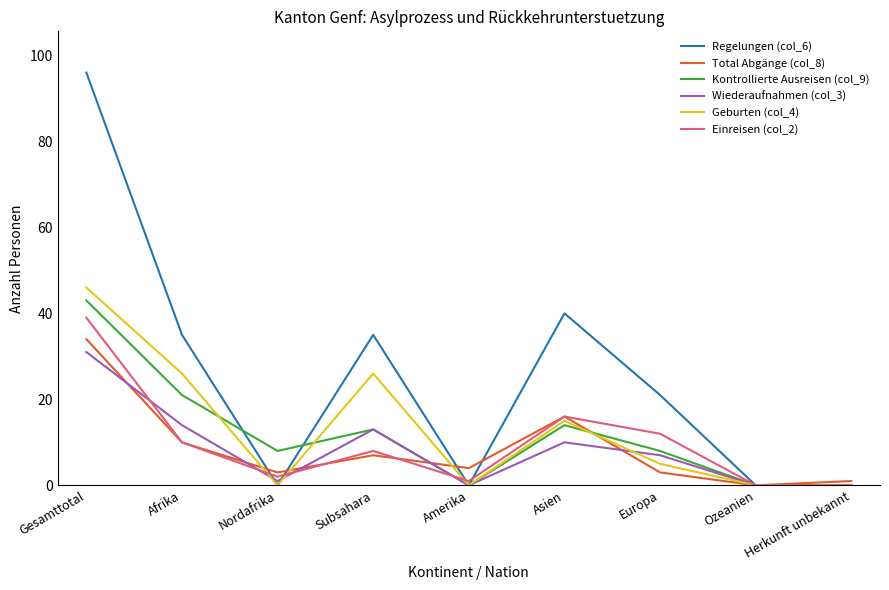

What position from the right is Nordafrika?

7